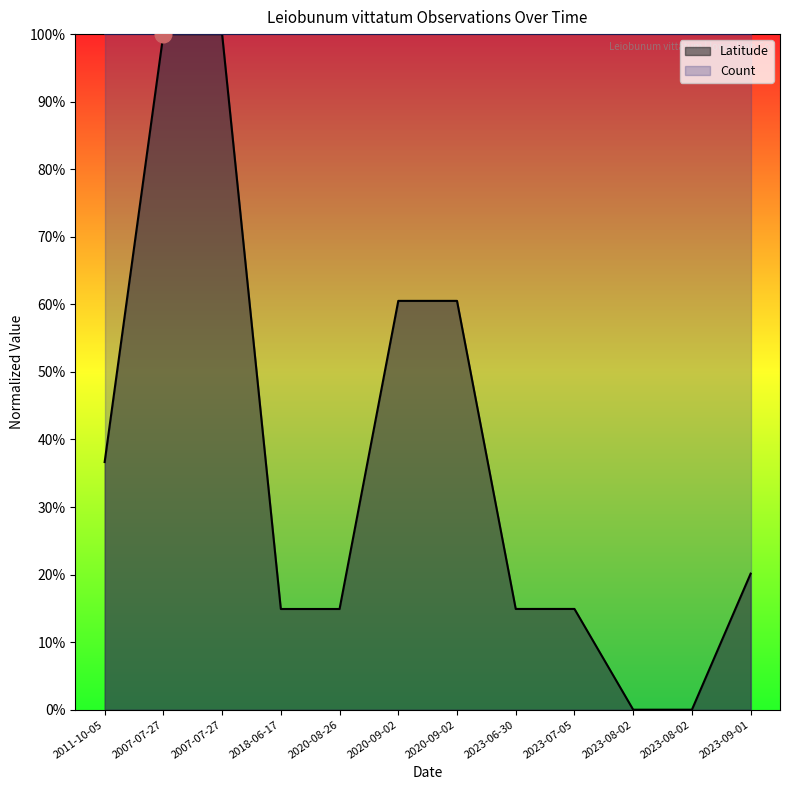

What is the average value?

0.4